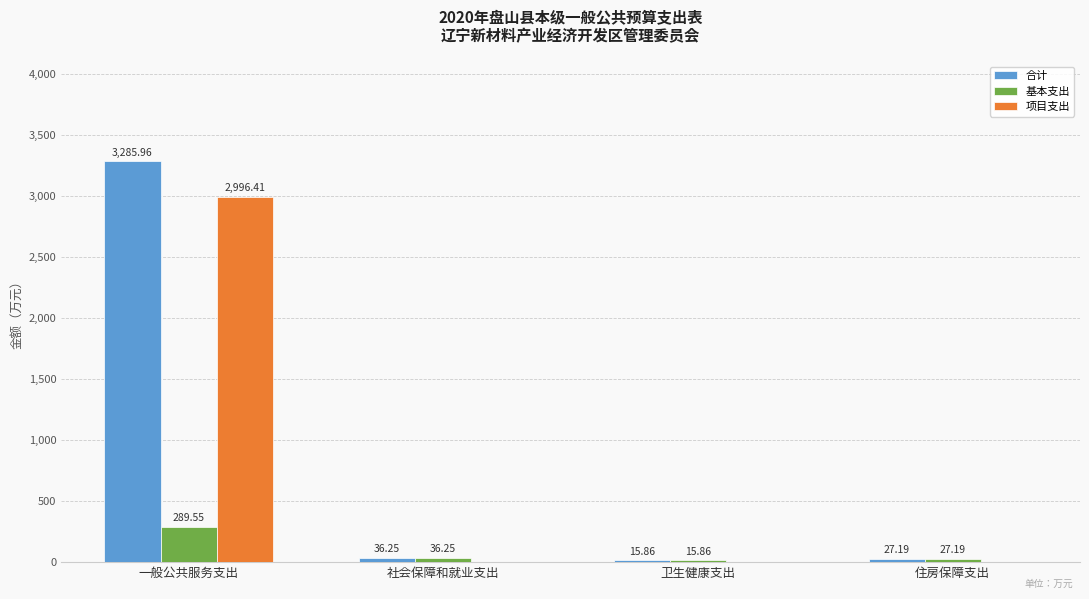

How many values in 项目支出 are above zero?

1